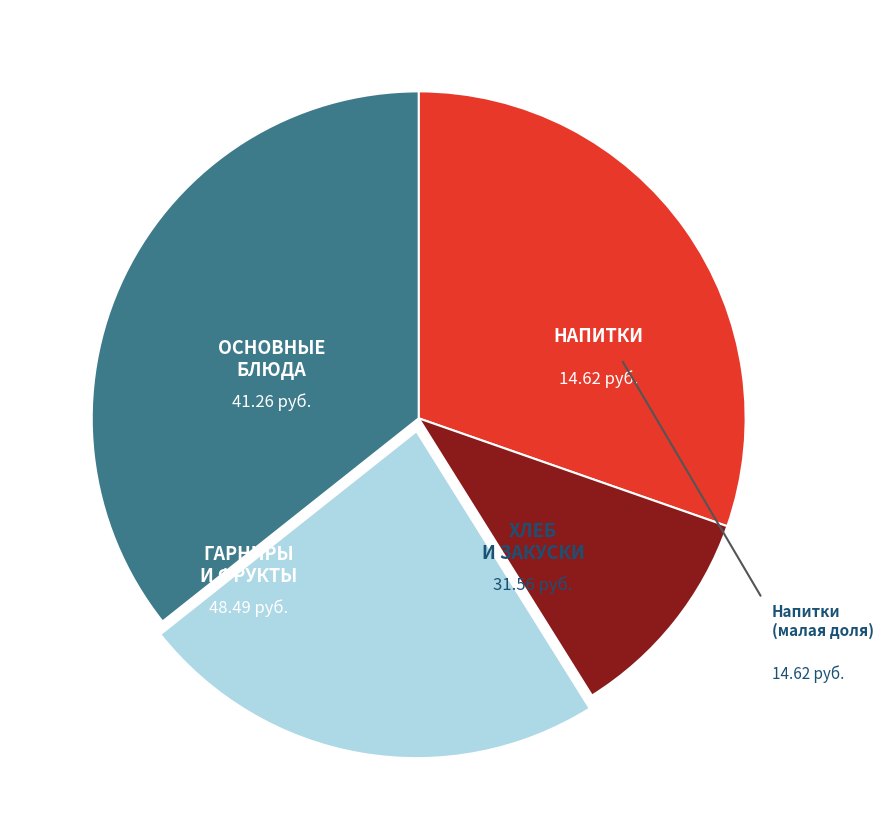

Is there a majority slice in this chart?

No